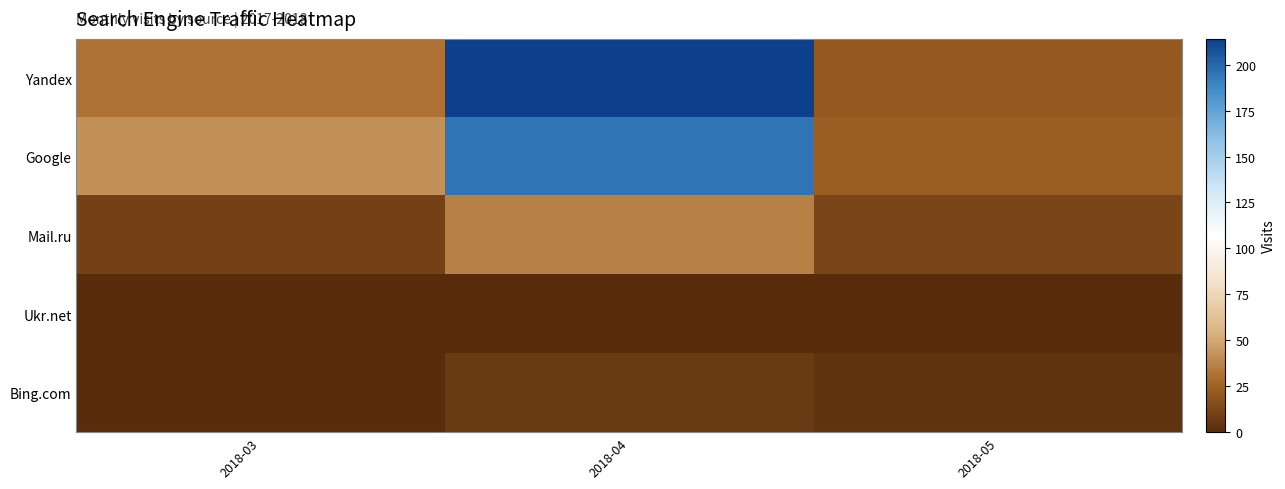

Reading left to right, list all the values displayed in this chart.

Yandex: 2018-03=31	2018-04=214	2018-05=21
Google: 2018-03=42	2018-04=195	2018-05=23
Mail.ru: 2018-03=10	2018-04=36	2018-05=12
Ukr.net: 2018-03=0	2018-04=0	2018-05=0
Bing.com: 2018-03=0	2018-04=6	2018-05=3